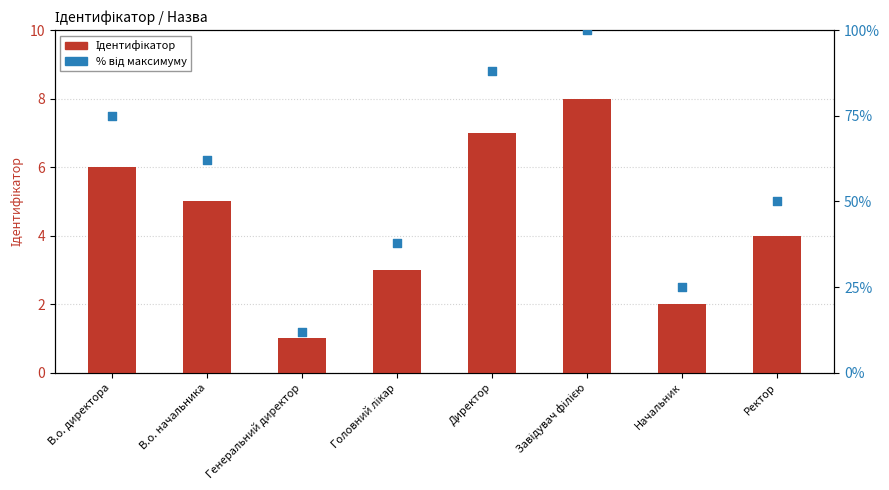

Is the value of % від максимуму at В.о. директора greater than the value of Ідентифікатор at В.о. директора?

Yes